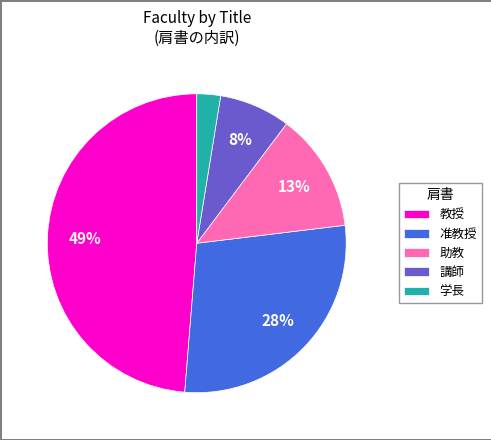

Does 教授 account for over 50% of the chart?

No